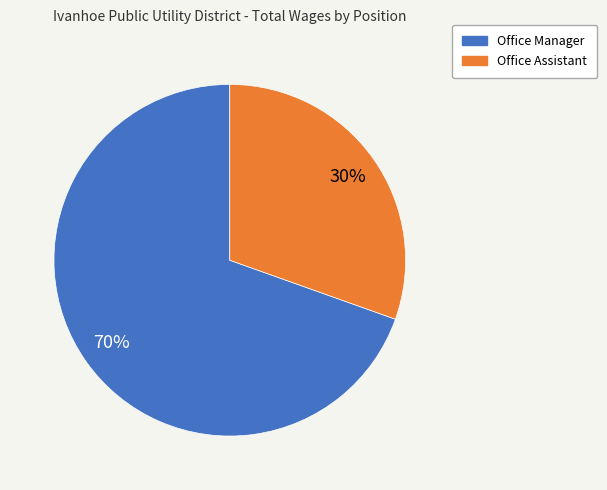

To the nearest percent, what is the average slice percentage?

50%